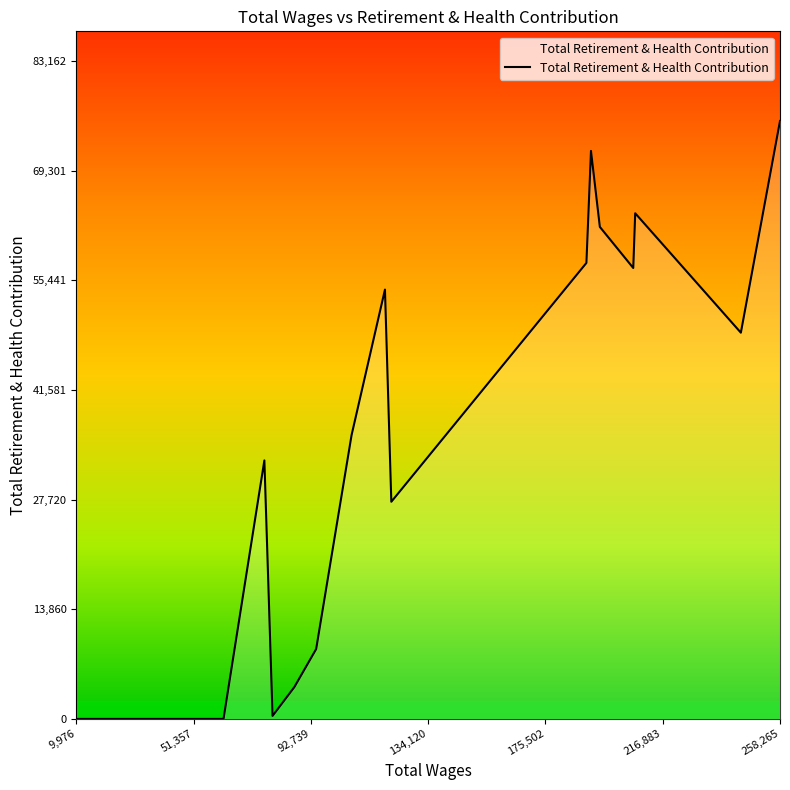

What is the difference between the maximum and minimum values?

75602